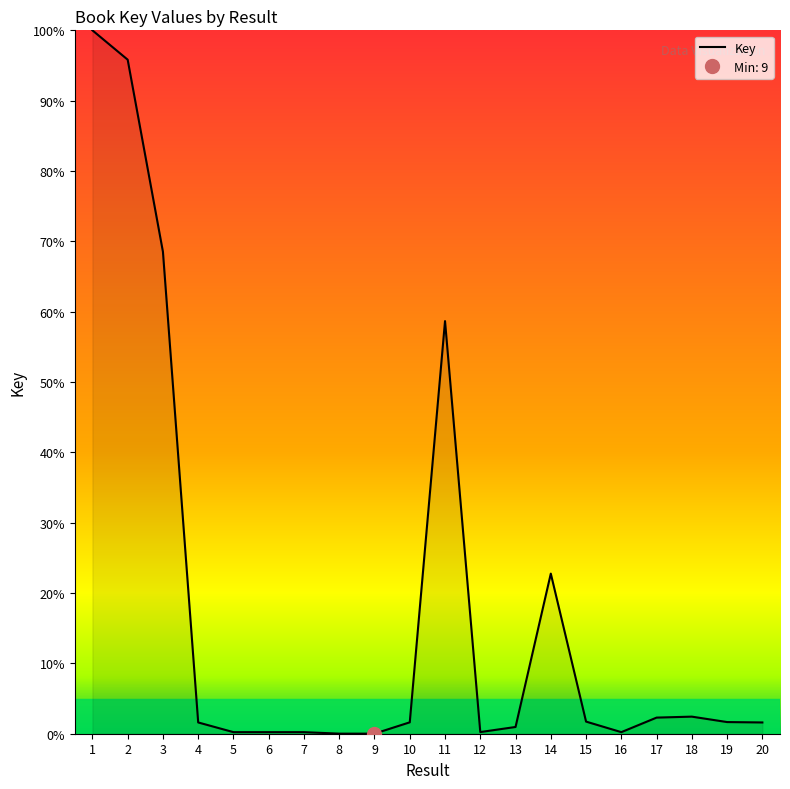

Reading left to right, transcribe all the data shown in this chart.

1=100.0	2=95.8	3=68.5	4=1.6	5=0.2	6=0.2	7=0.2	8=0.0	9=0.0	10=1.6	11=58.7	12=0.2	13=1.0	14=22.8	15=1.7	16=0.2	17=2.3	18=2.4	19=1.7	20=1.6